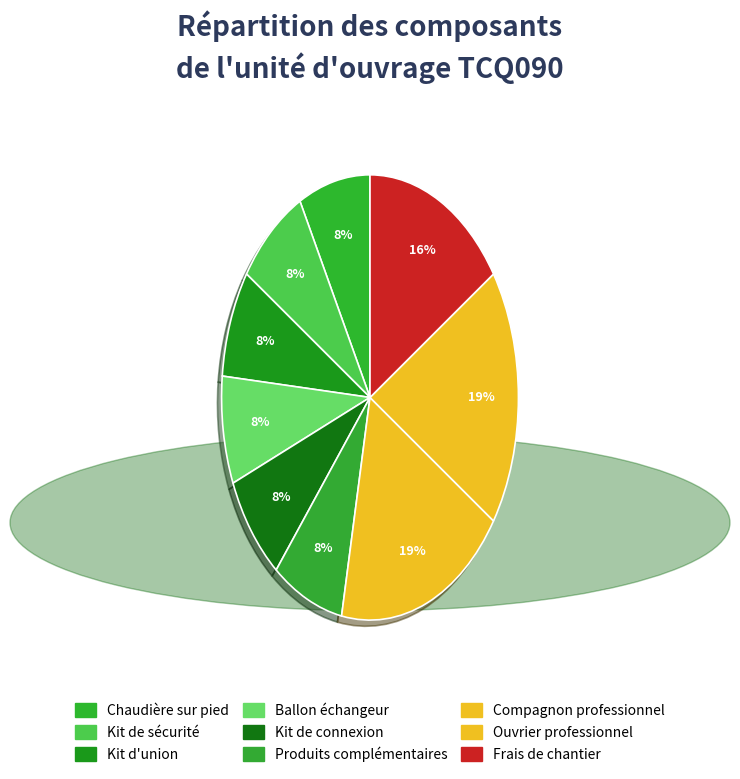

How many slices are in this pie chart?

9